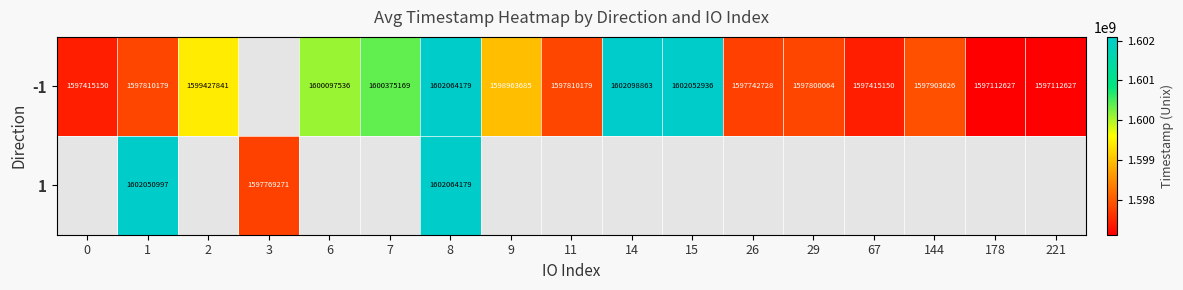

Which has a higher value, 221 or 7?

7